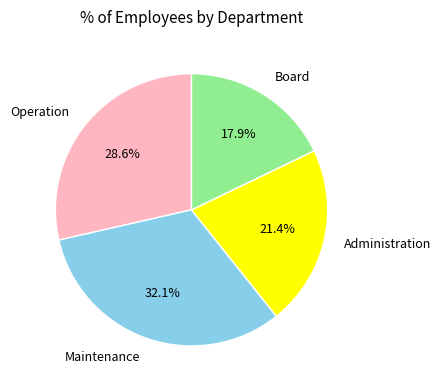

To the nearest percent, what percentage of the pie is Maintenance?

32%